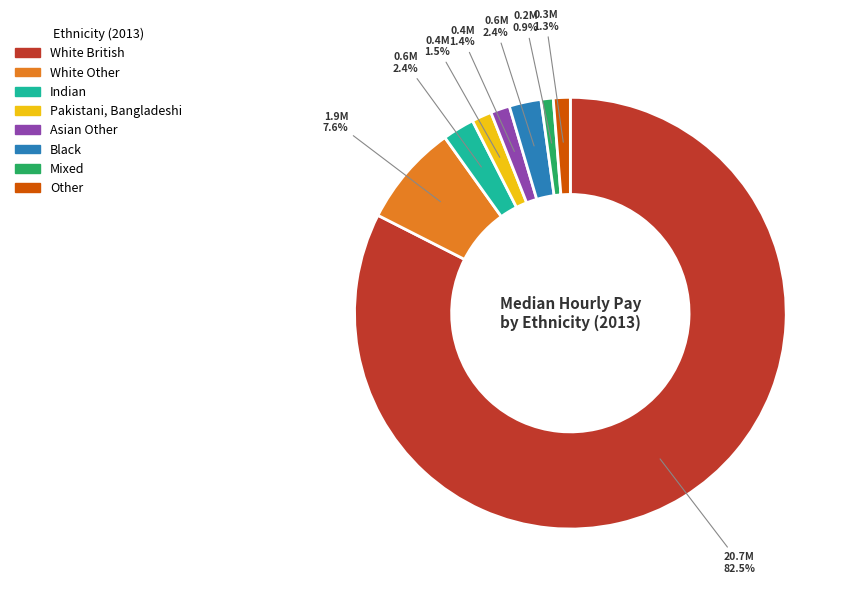

How many segments does this pie chart have?

8